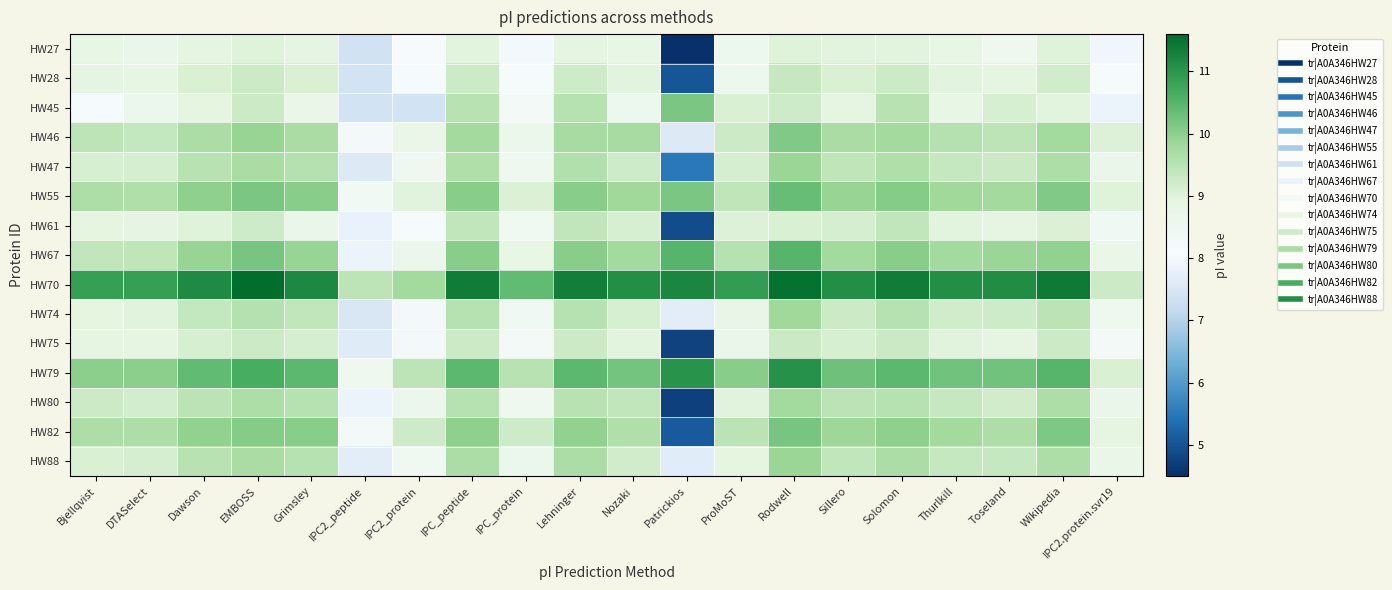

Between Nozaki and IPC2.protein.svr19, which is larger?

Nozaki